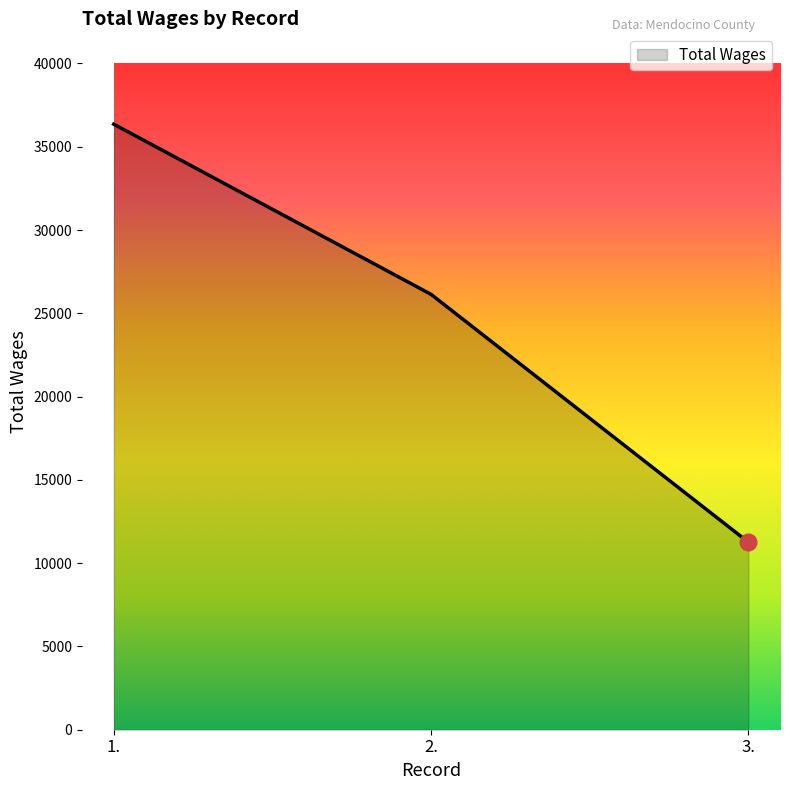

What is the difference between the maximum and minimum values?

25093